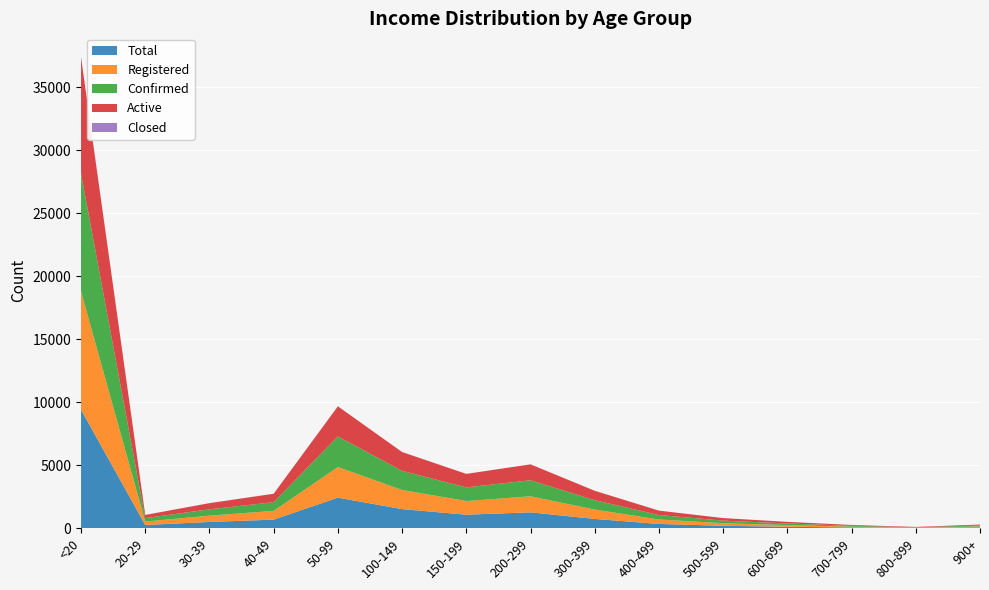

Reading right to left, extract all data points from this chart.

Total: 77	29	69	130	205	353	749	1274	1086	1528	2438	695	509	271	9413
Registered: 77	29	67	130	205	353	745	1272	1083	1520	2428	692	502	271	9374
Confirmed: 77	29	67	130	205	353	744	1271	1082	1517	2425	691	502	271	9364
Active: 74	29	66	128	202	349	744	1261	1070	1488	2388	668	486	254	9207
Closed: 0	0	2	0	0	0	1	1	2	7	8	3	7	0	31